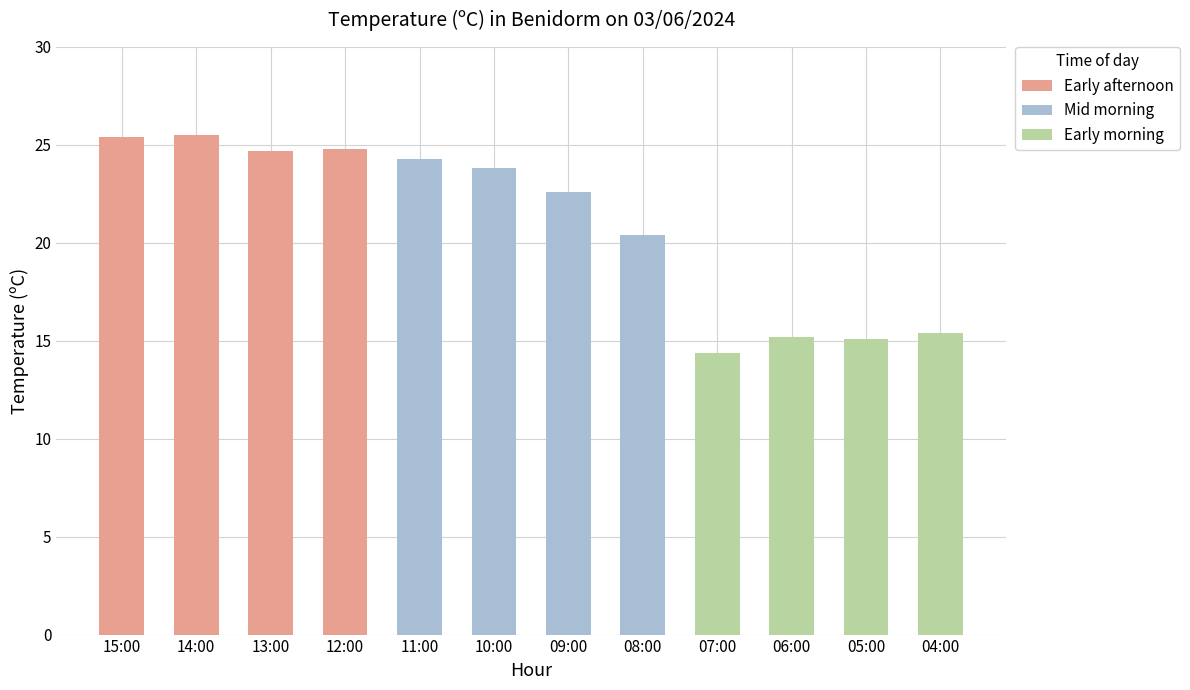

Is it true that the value at 12:00 is 24.8?

True